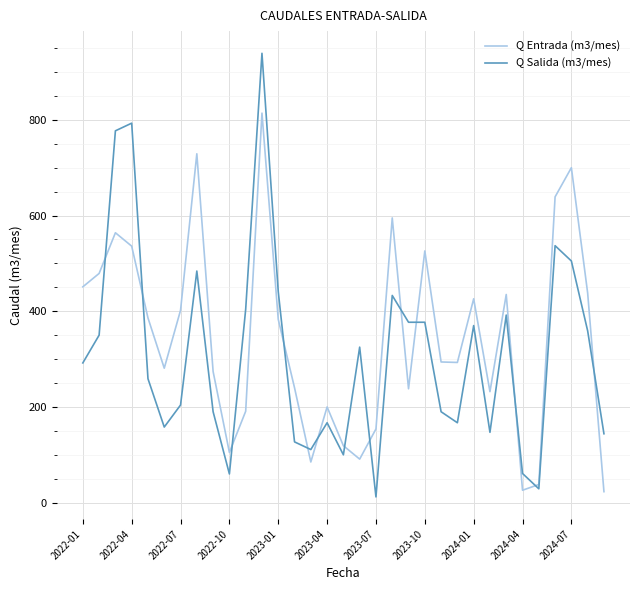

How many interior local valleys does the Q Entrada (m3/mes) series have?

8